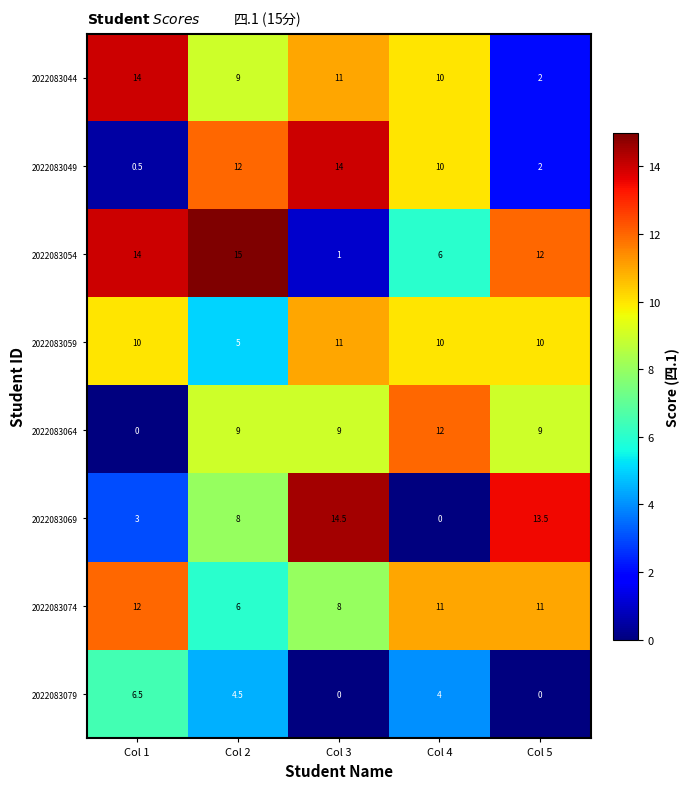

Is the value of 2022083049 at Col 1 greater than the value of 2022083069 at Col 5?

No